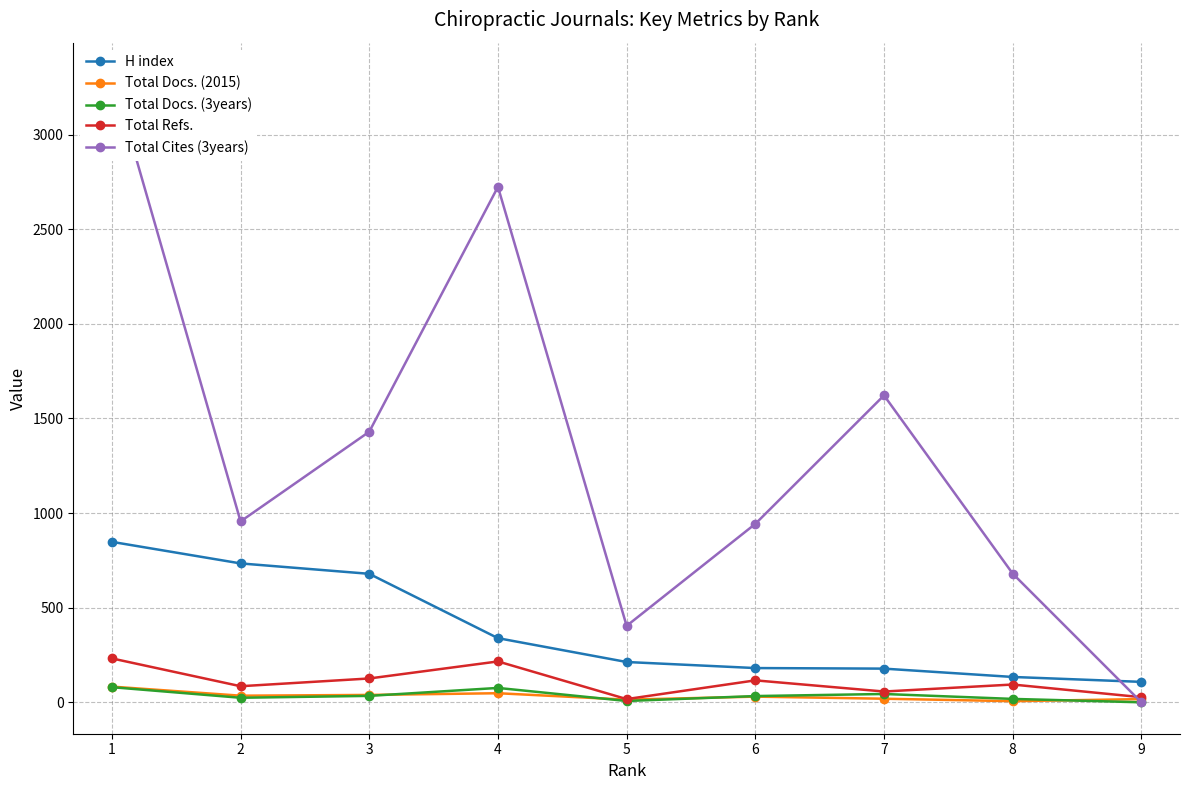

Does the chart have visible grid lines?

Yes